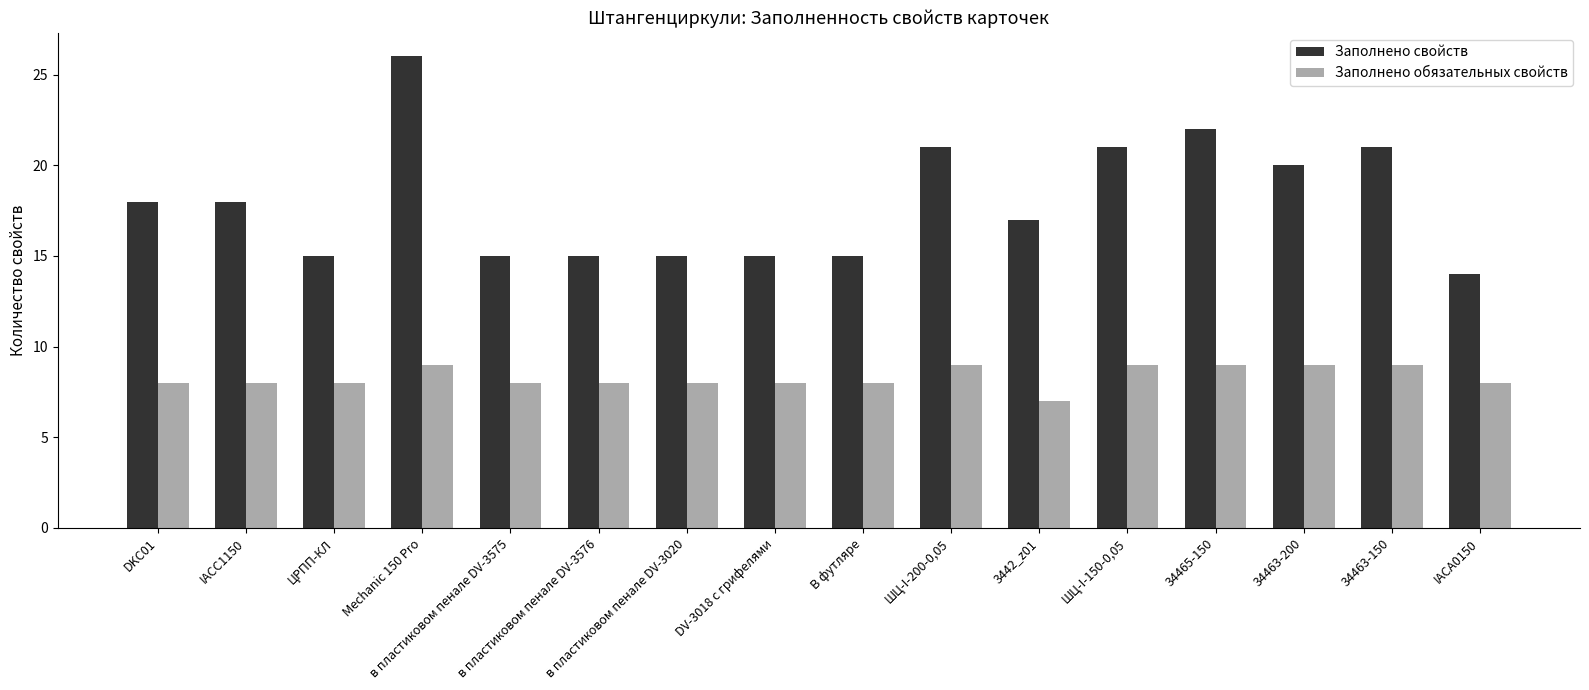

What are all the series names shown in the legend?

Заполнено свойств, Заполнено обязательных свойств